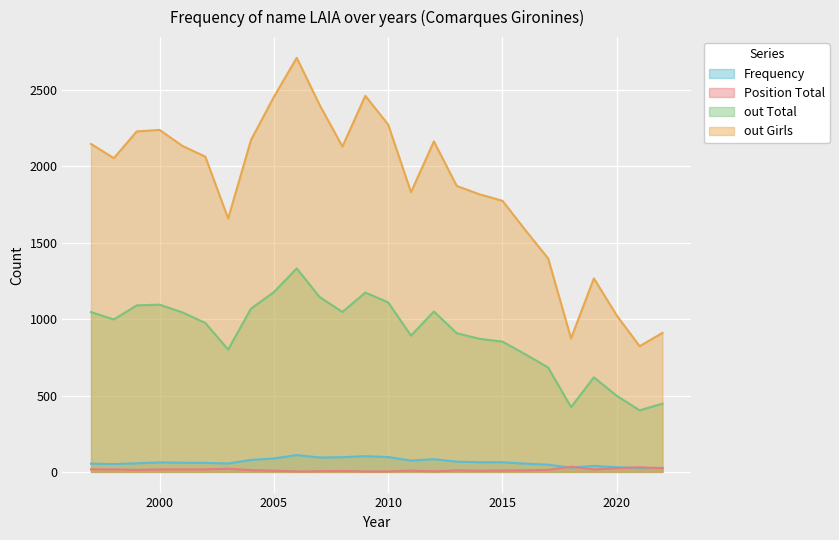

What is the difference between the maximum and minimum values in the out Total series?

929